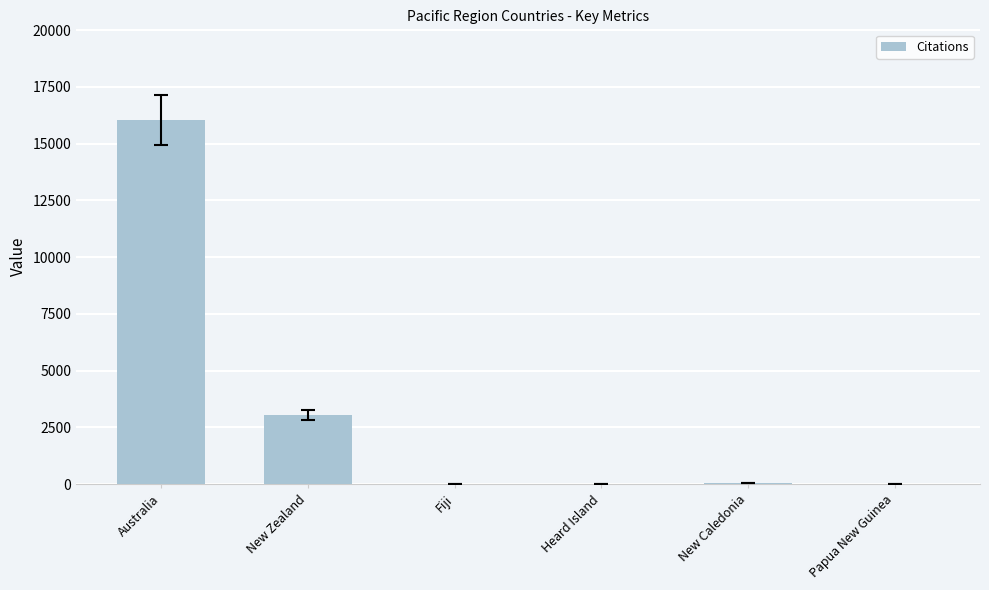

Between Heard Island and New Zealand, which is larger?

New Zealand